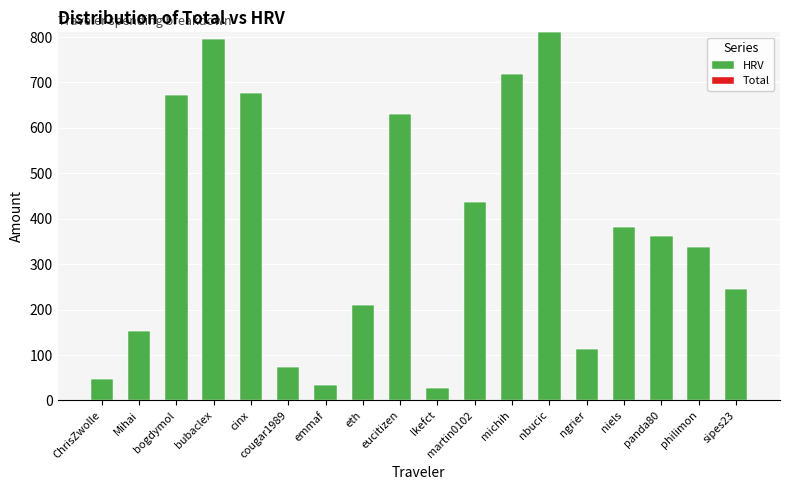

What is the label of the 1st bar from the right?

sipes23